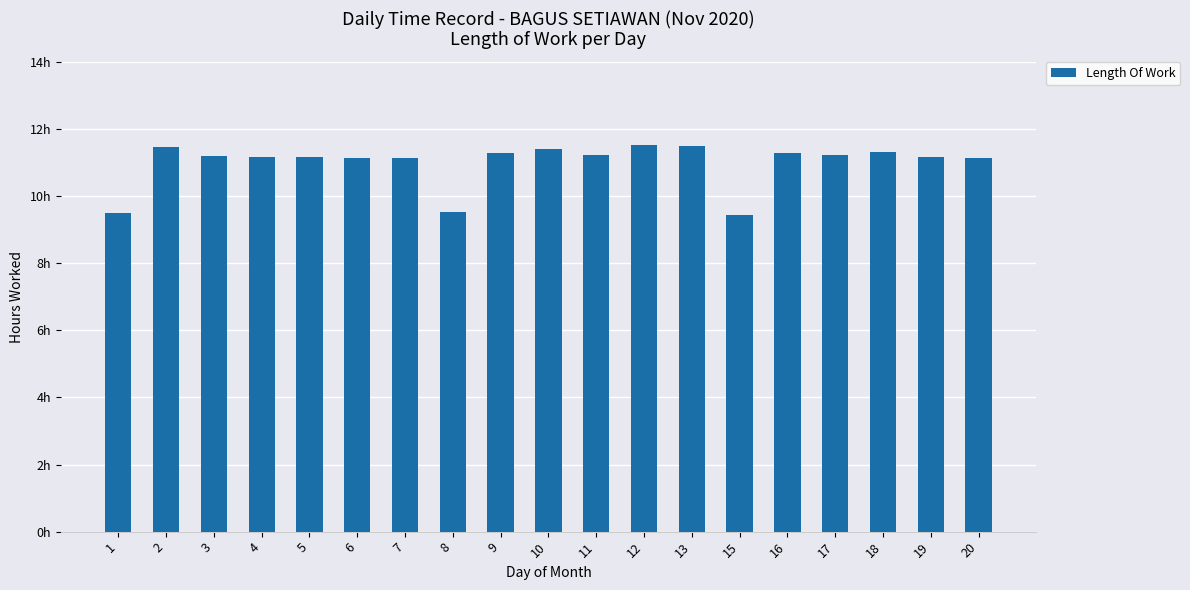

At which category does the chart reach its minimum across all series?

15